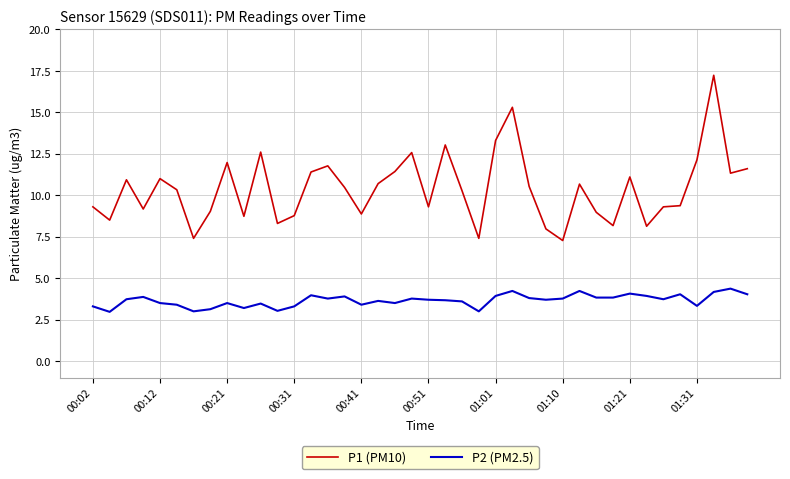

Which series has the largest total across all categories?

P1 (PM10)